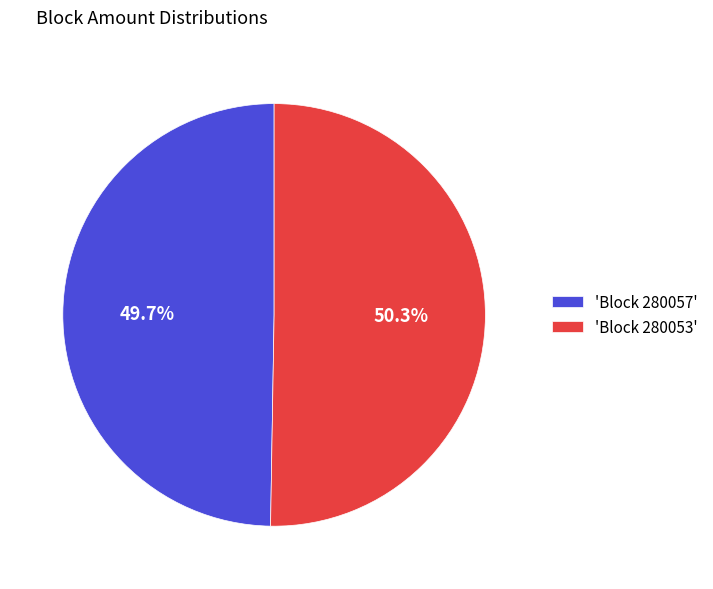

What percentage do 'Block 280053' and 'Block 280057' together represent?

100.0%